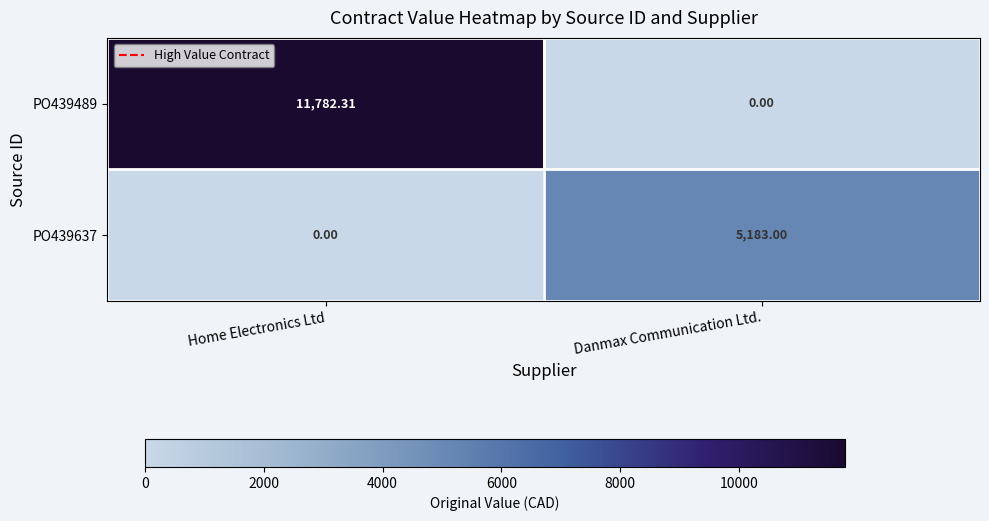

Which series has the largest range (max minus min)?

PO439489